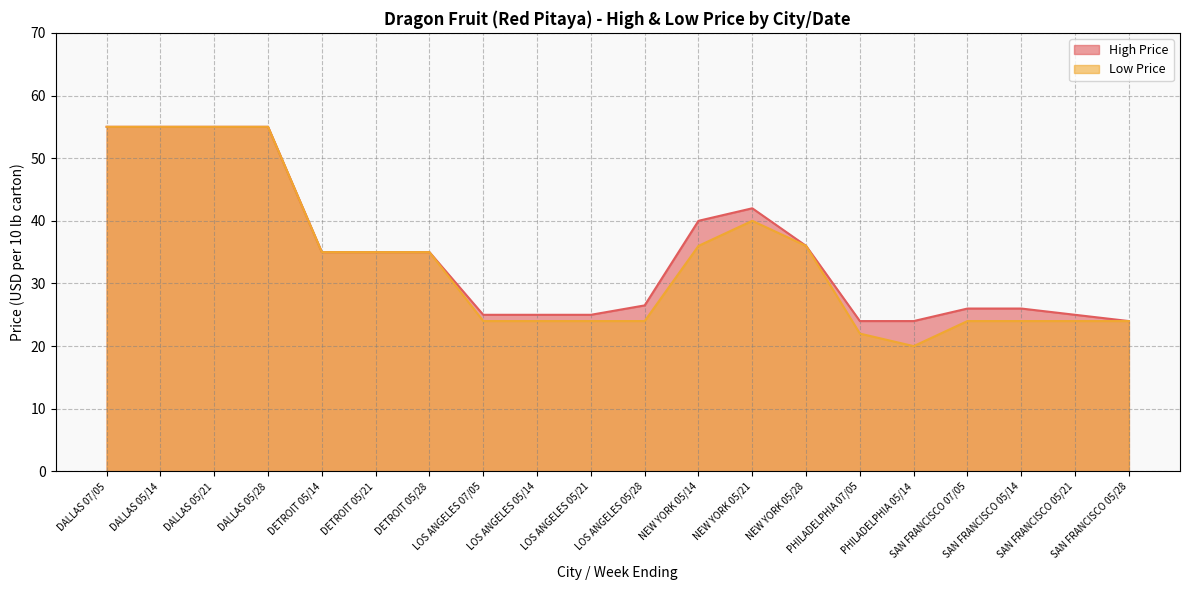

True or false: Low Price and High Price intersect in this chart.

False